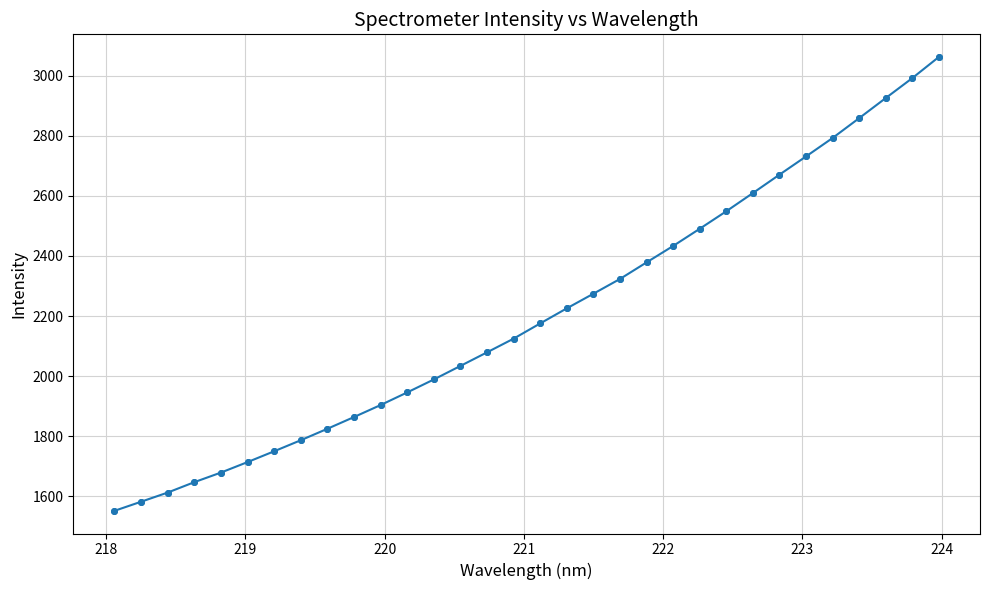

True or false: there are more than 2 points higher than both neighbors.

False